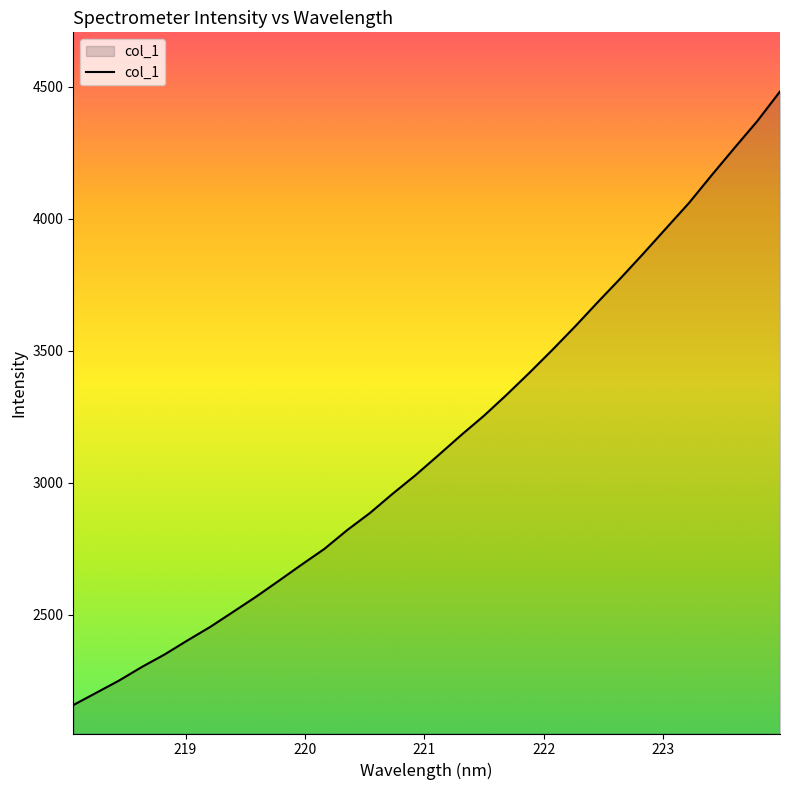

What is the smallest value displayed?

2156.9